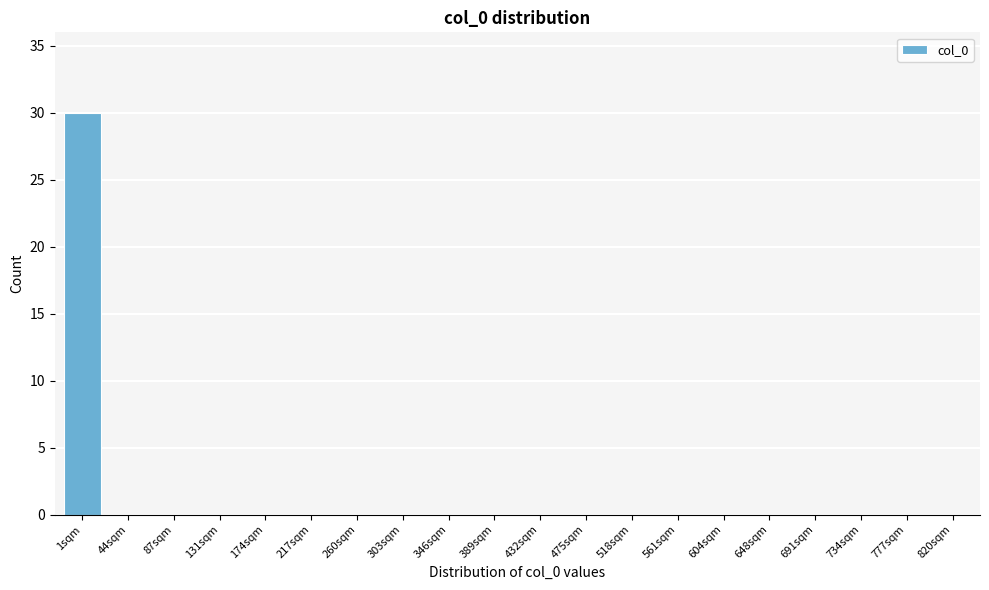

Reading left to right, list all the values displayed in this chart.

1sqm=30	44sqm=0	87sqm=0	131sqm=0	174sqm=0	217sqm=0	260sqm=0	303sqm=0	346sqm=0	389sqm=0	432sqm=0	475sqm=0	518sqm=0	561sqm=0	604sqm=0	648sqm=0	691sqm=0	734sqm=0	777sqm=0	820sqm=0